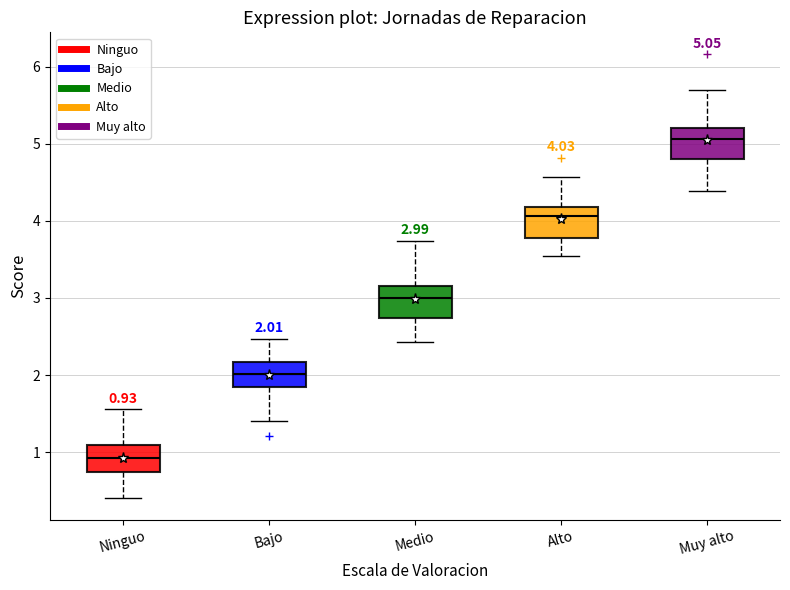

Which box's median line is the highest?

Muy alto